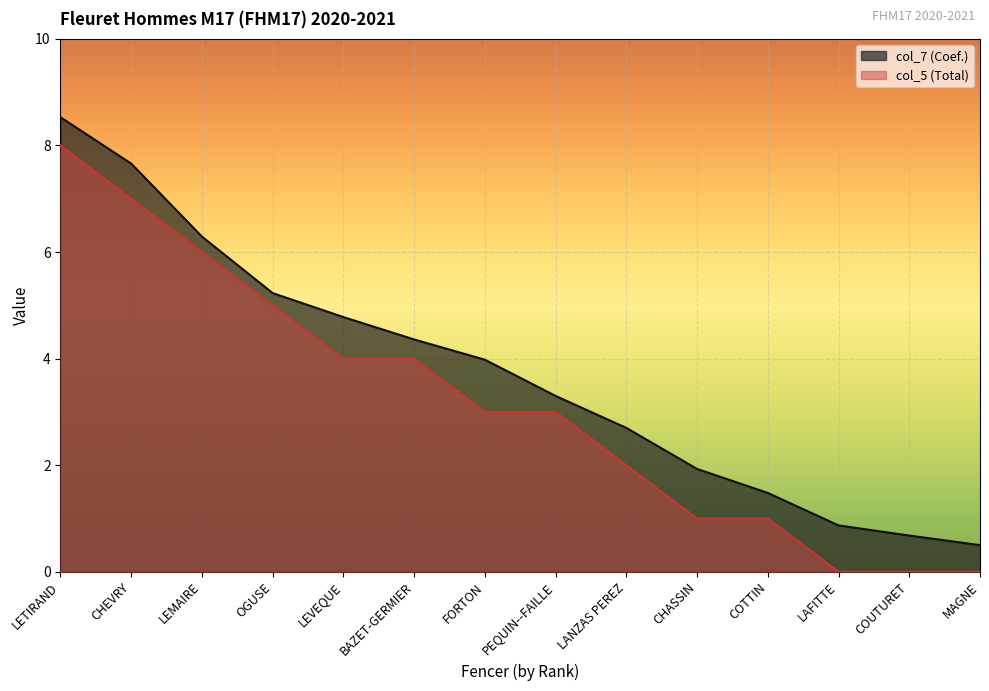

What is the difference between the maximum and minimum values in the col_5 (Total) series?

8.0